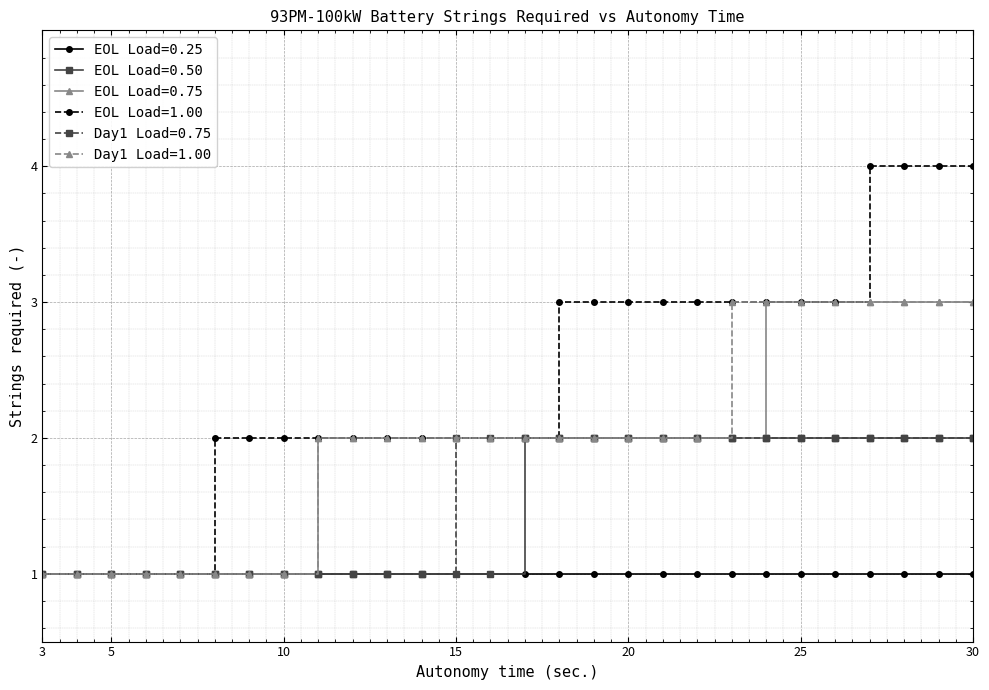

What is the average value of the EOL Load=1.00 series?

2